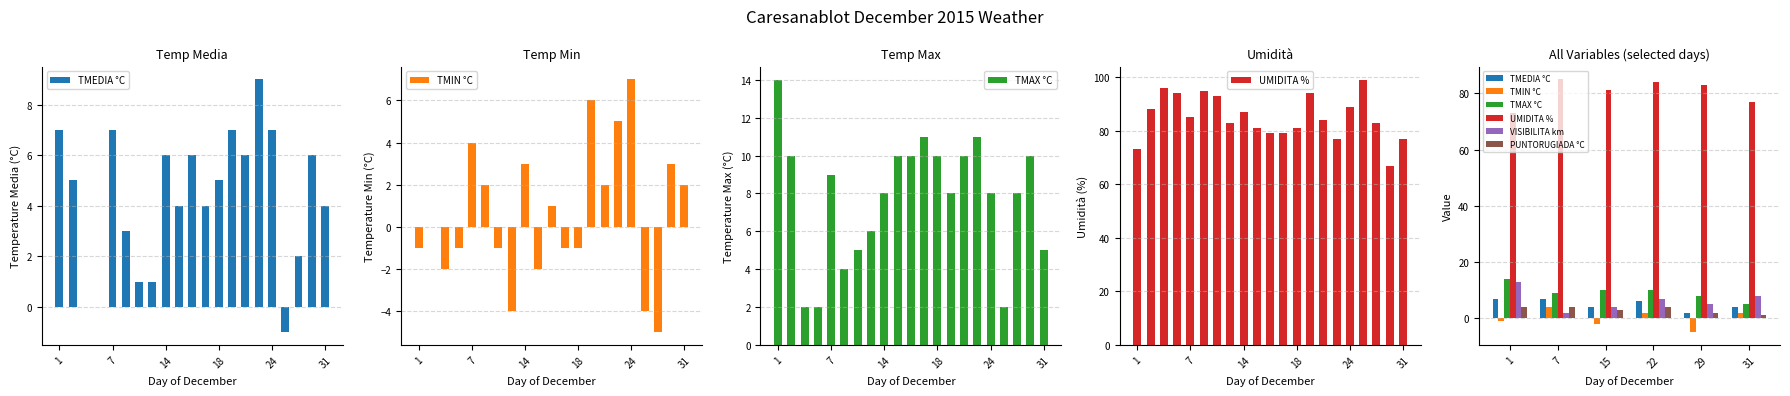

How many data points in PUNTORUGIADA °C are less than 4?

3